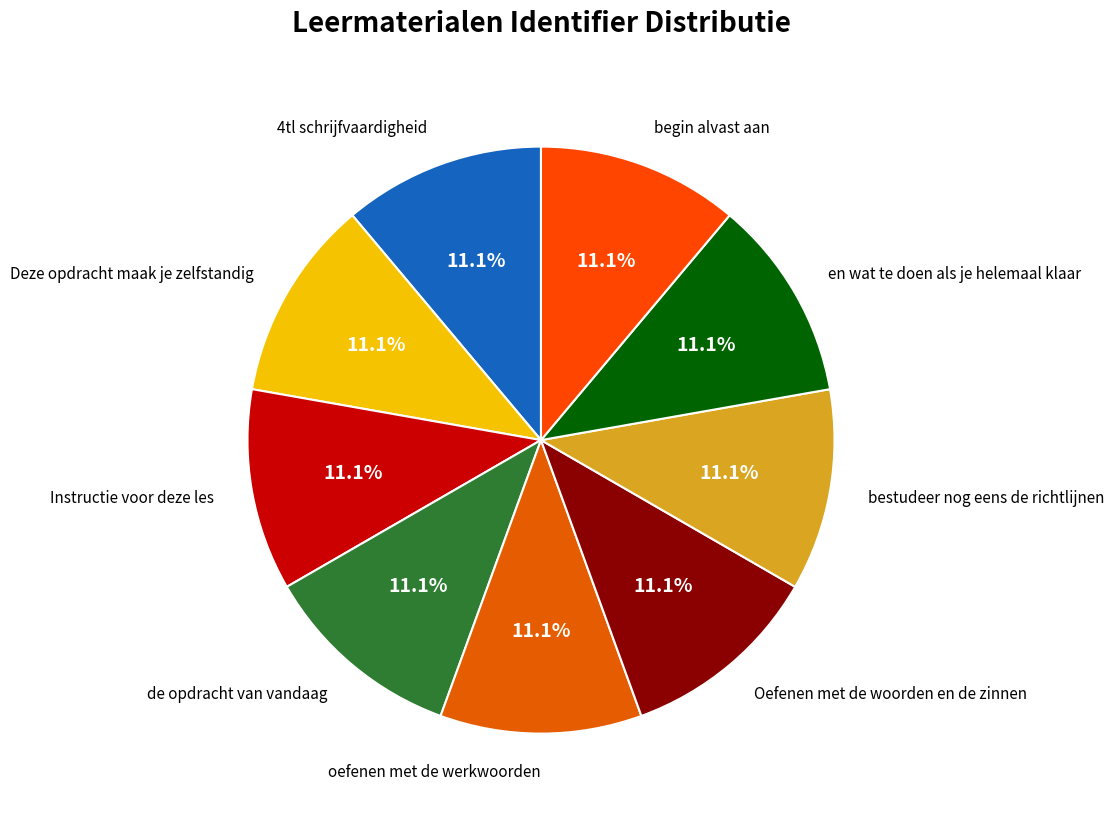

Count the number of slices in the pie.

9